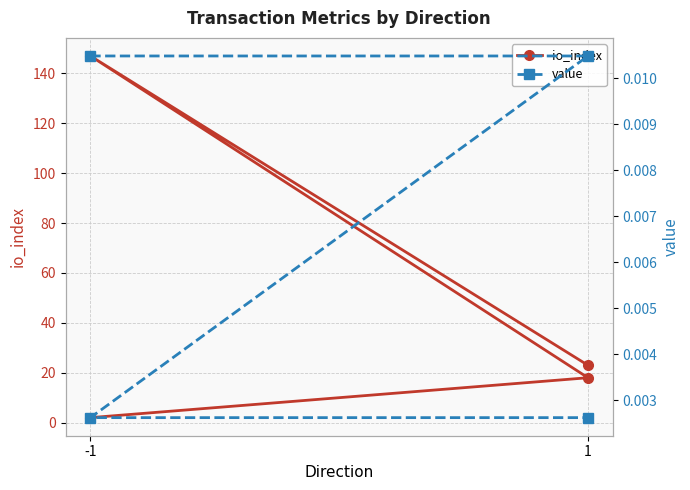

What is the sum of all io_index values?

190.0